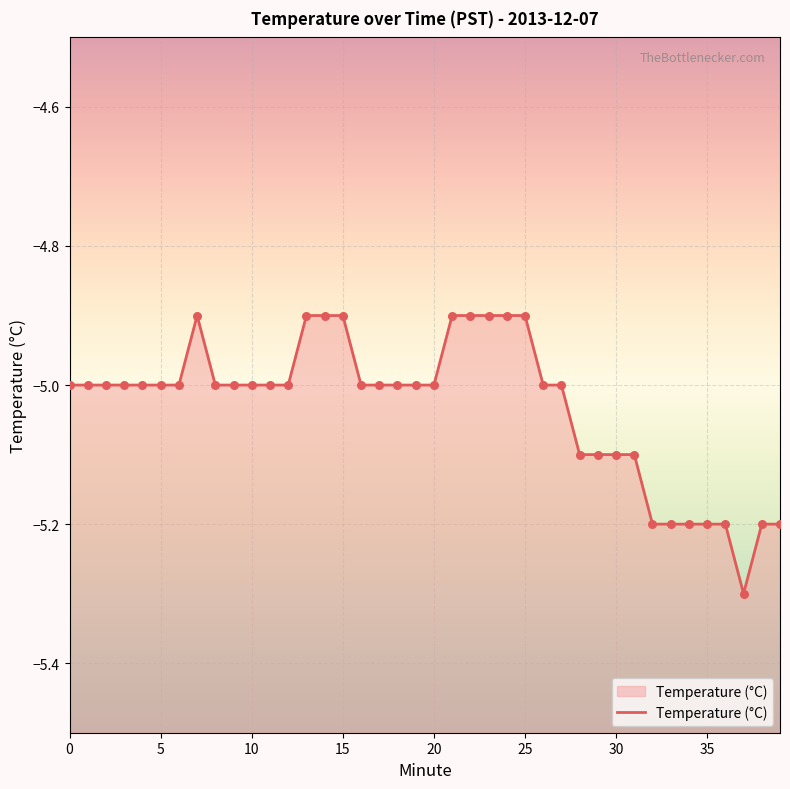

Between 36 and 22, which is larger?

22